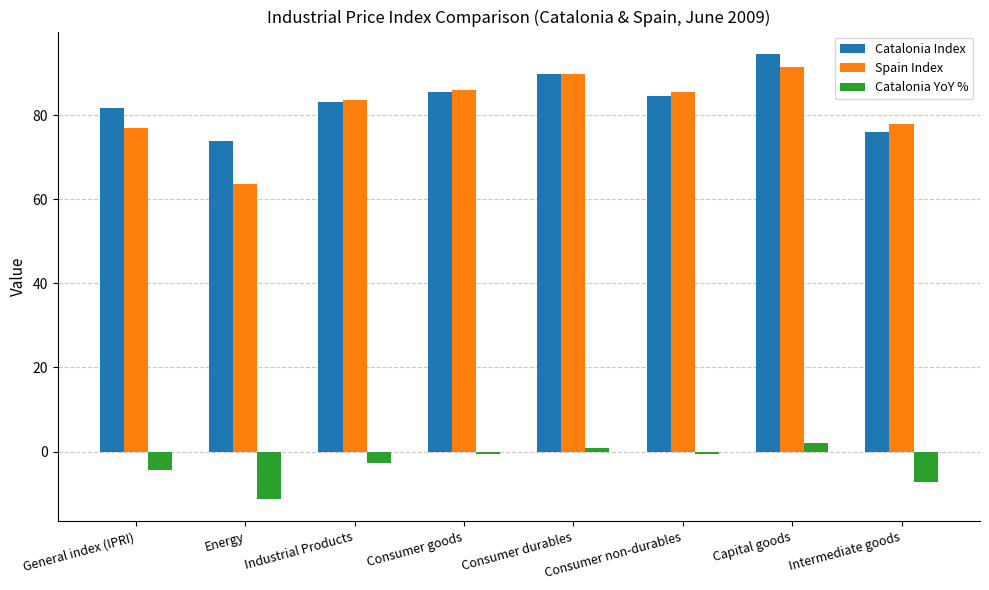

What is the sum of the Spain Index values at Consumer goods and Consumer non-durables?

171.4